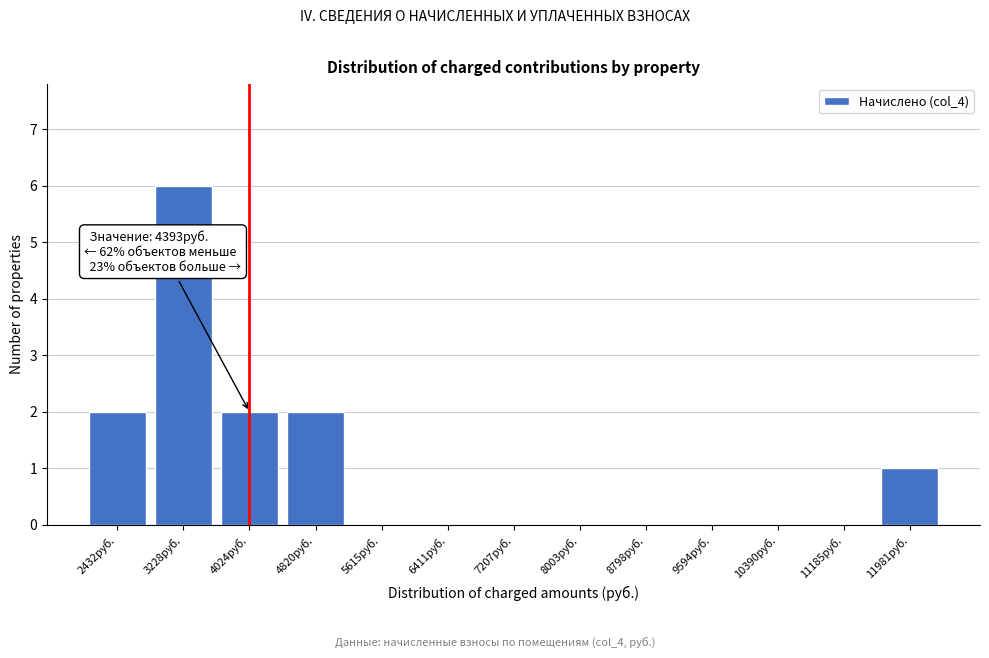

Reading left to right, what are all the values shown in this chart?

2432руб.=2	3228руб.=6	4024руб.=2	4820руб.=2	5615руб.=0	6411руб.=0	7207руб.=0	8003руб.=0	8798руб.=0	9594руб.=0	10390руб.=0	11185руб.=0	11981руб.=1